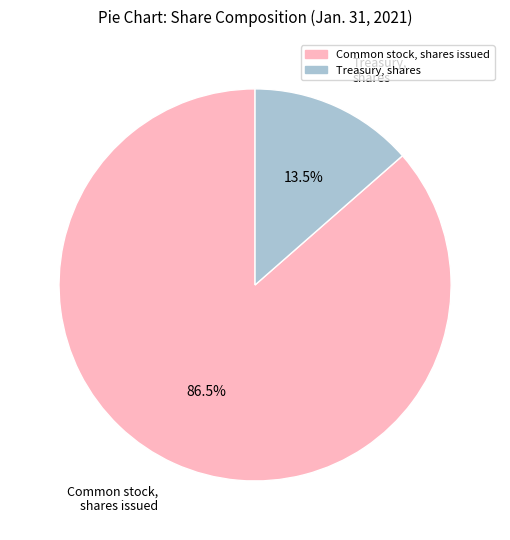

How many segments does this pie chart have?

2